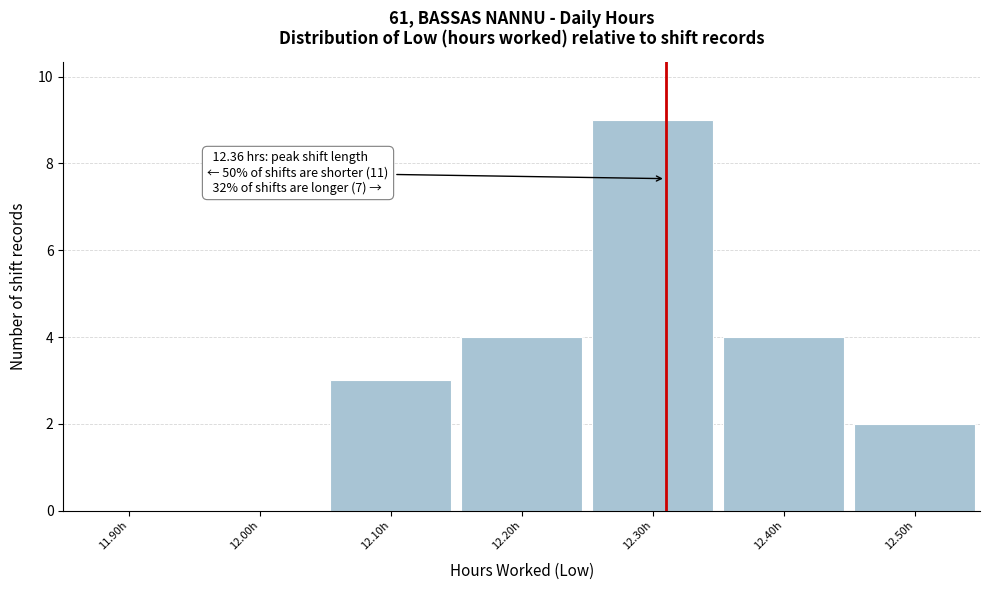

Reading left to right, list all the values displayed in this chart.

11.90h=0	12.00h=0	12.10h=3	12.20h=4	12.30h=9	12.40h=4	12.50h=2